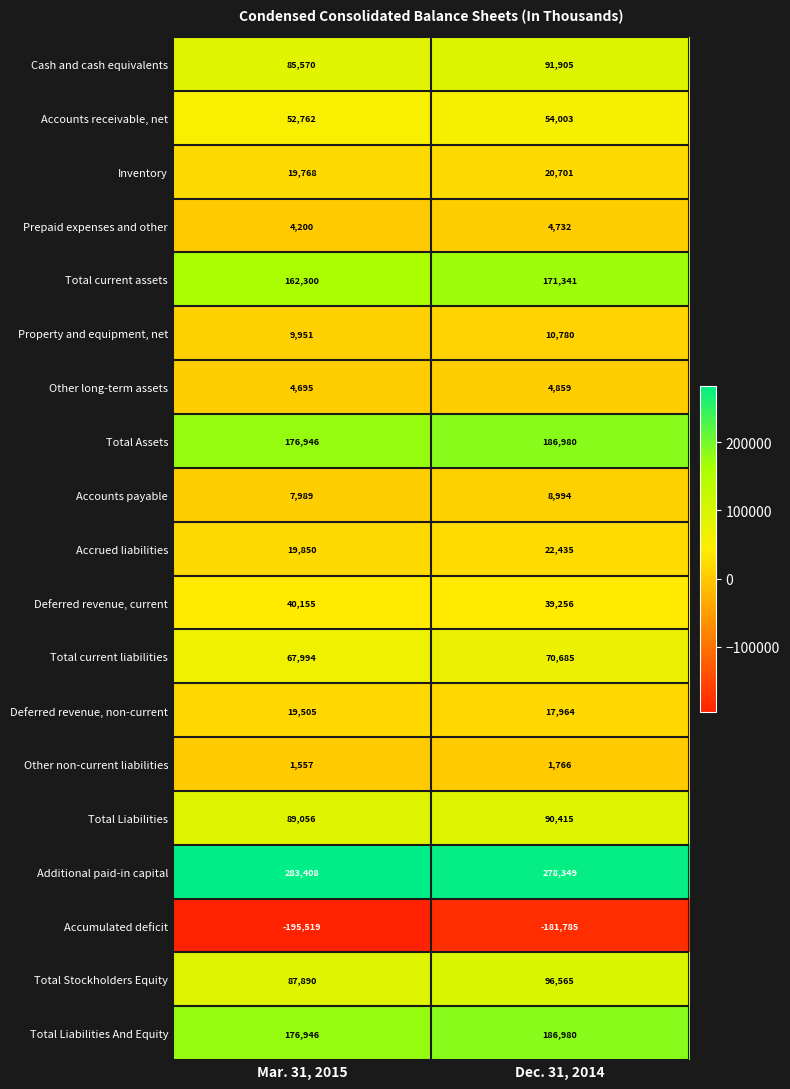

What is the sum of all Other long-term assets values?

9554